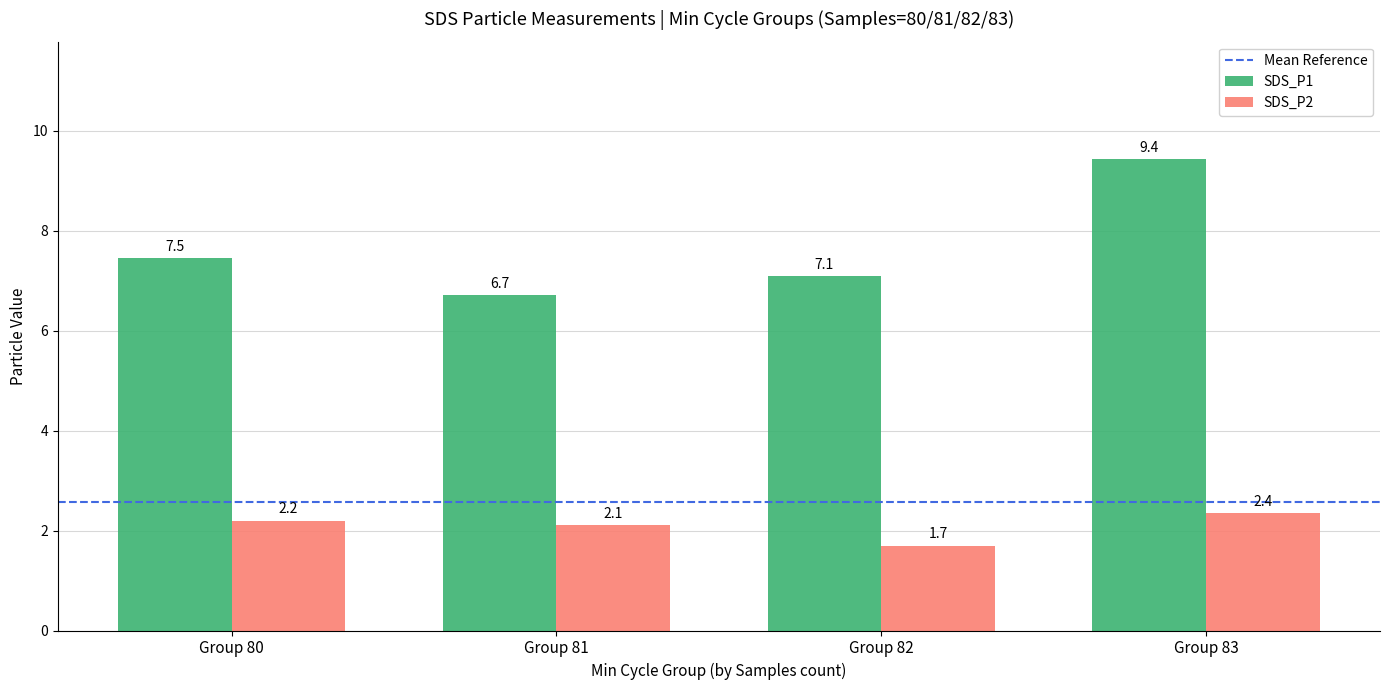

What is the difference between the maximum and minimum values in the SDS_P1 series?

2.7